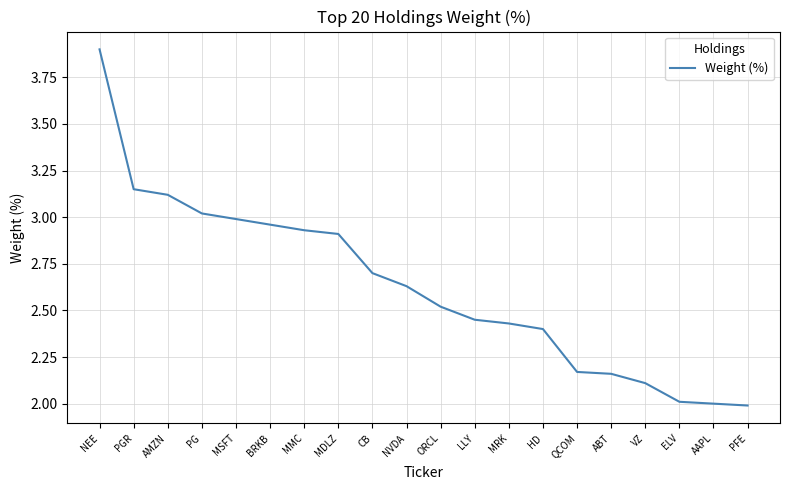

At which label does the data first exceed 2?

NEE